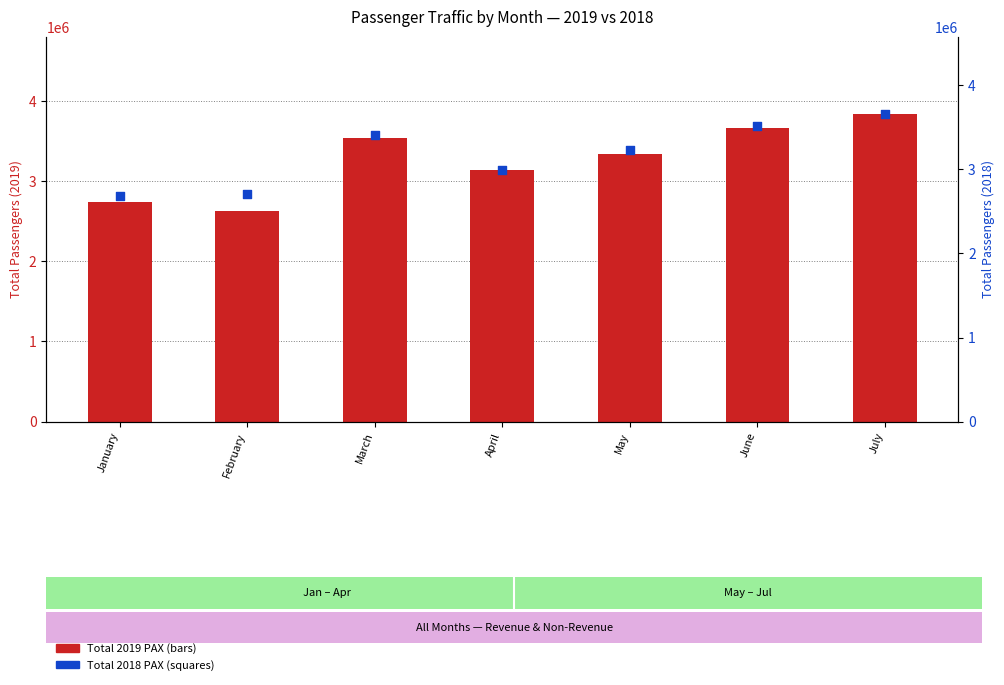

What is the total value across all series at June?

7183010